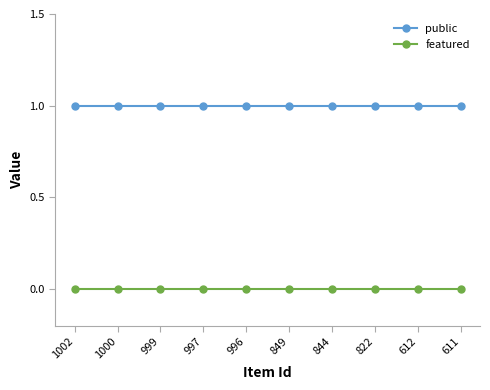

True or false: featured and public cross at least once.

False